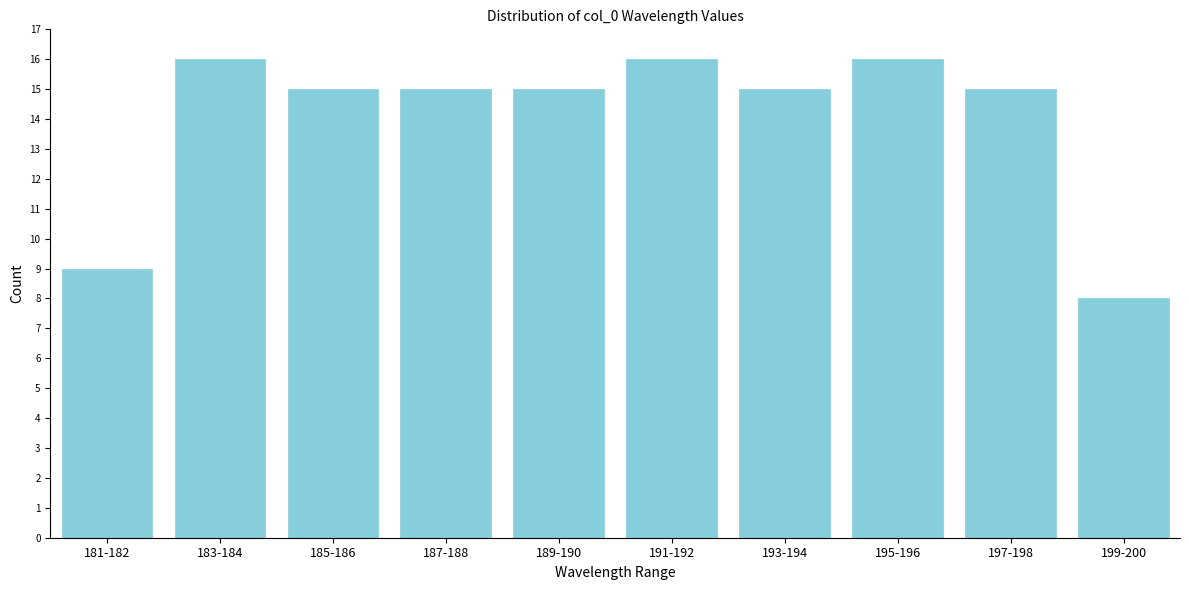

Reading left to right, what are all the values shown in this chart?

9	16	15	15	15	16	15	16	15	8